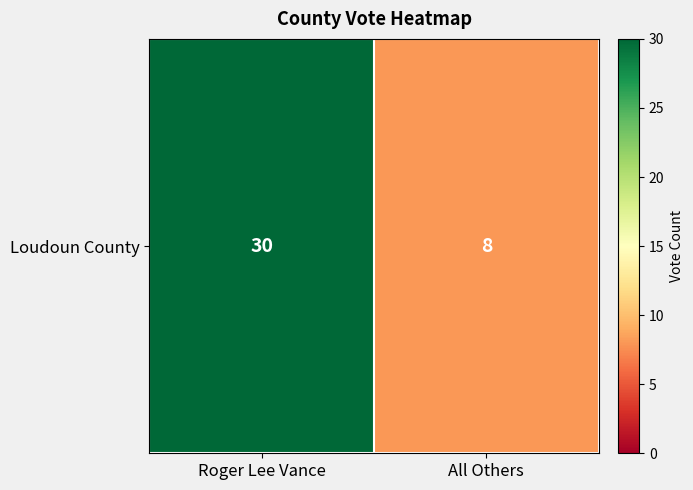

How many values are below 30?

1